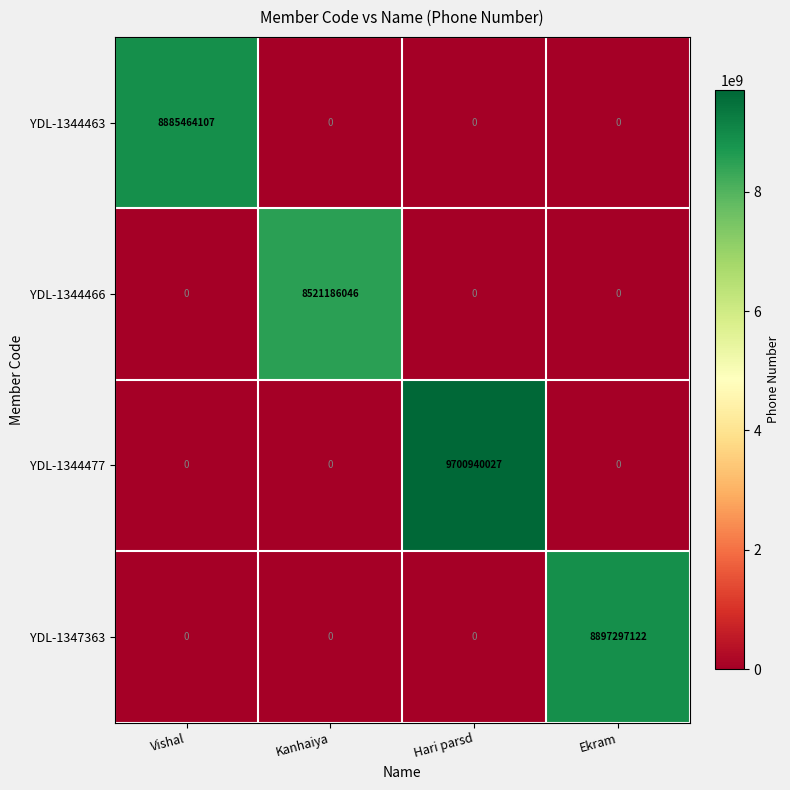

Which series has the largest total across all categories?

YDL-1344477